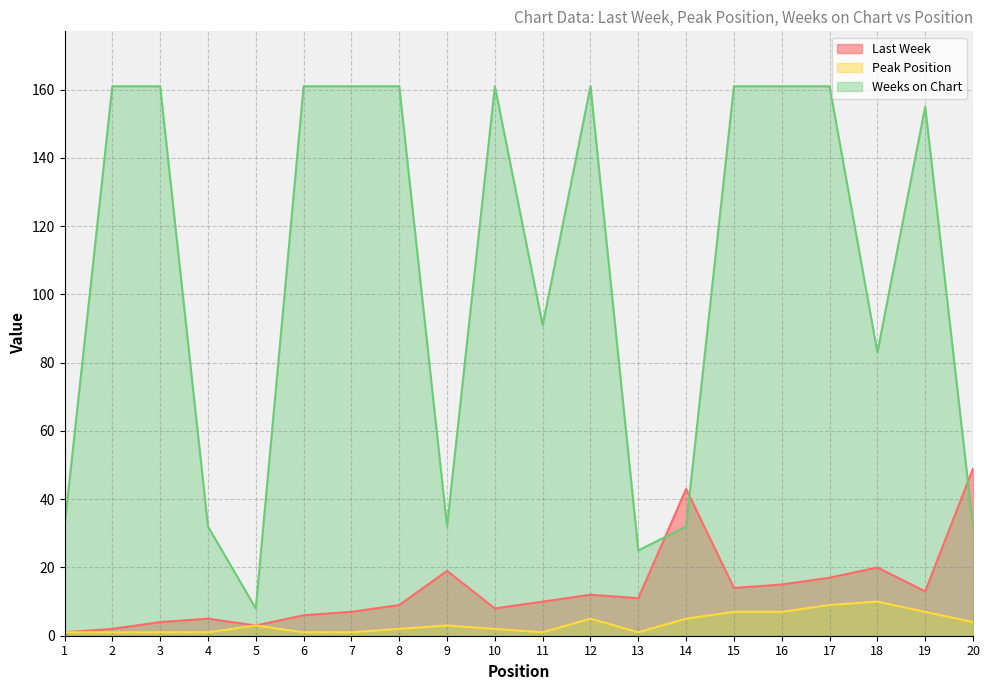

What is the highest value of the Weeks on Chart series?

161